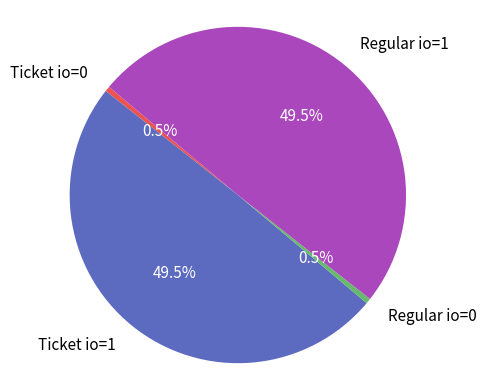

Does Ticket io=1 represent more than half of the total?

No